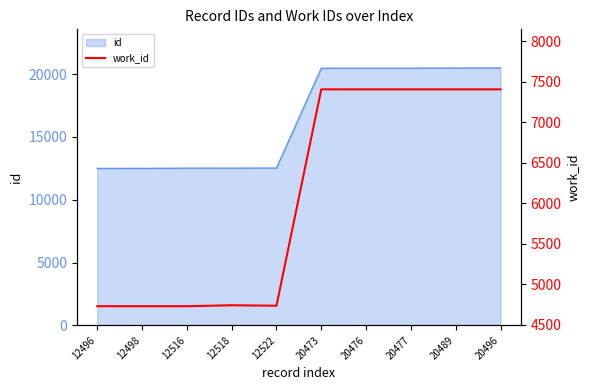

Is it true that the value at 20496 is 3643?

False